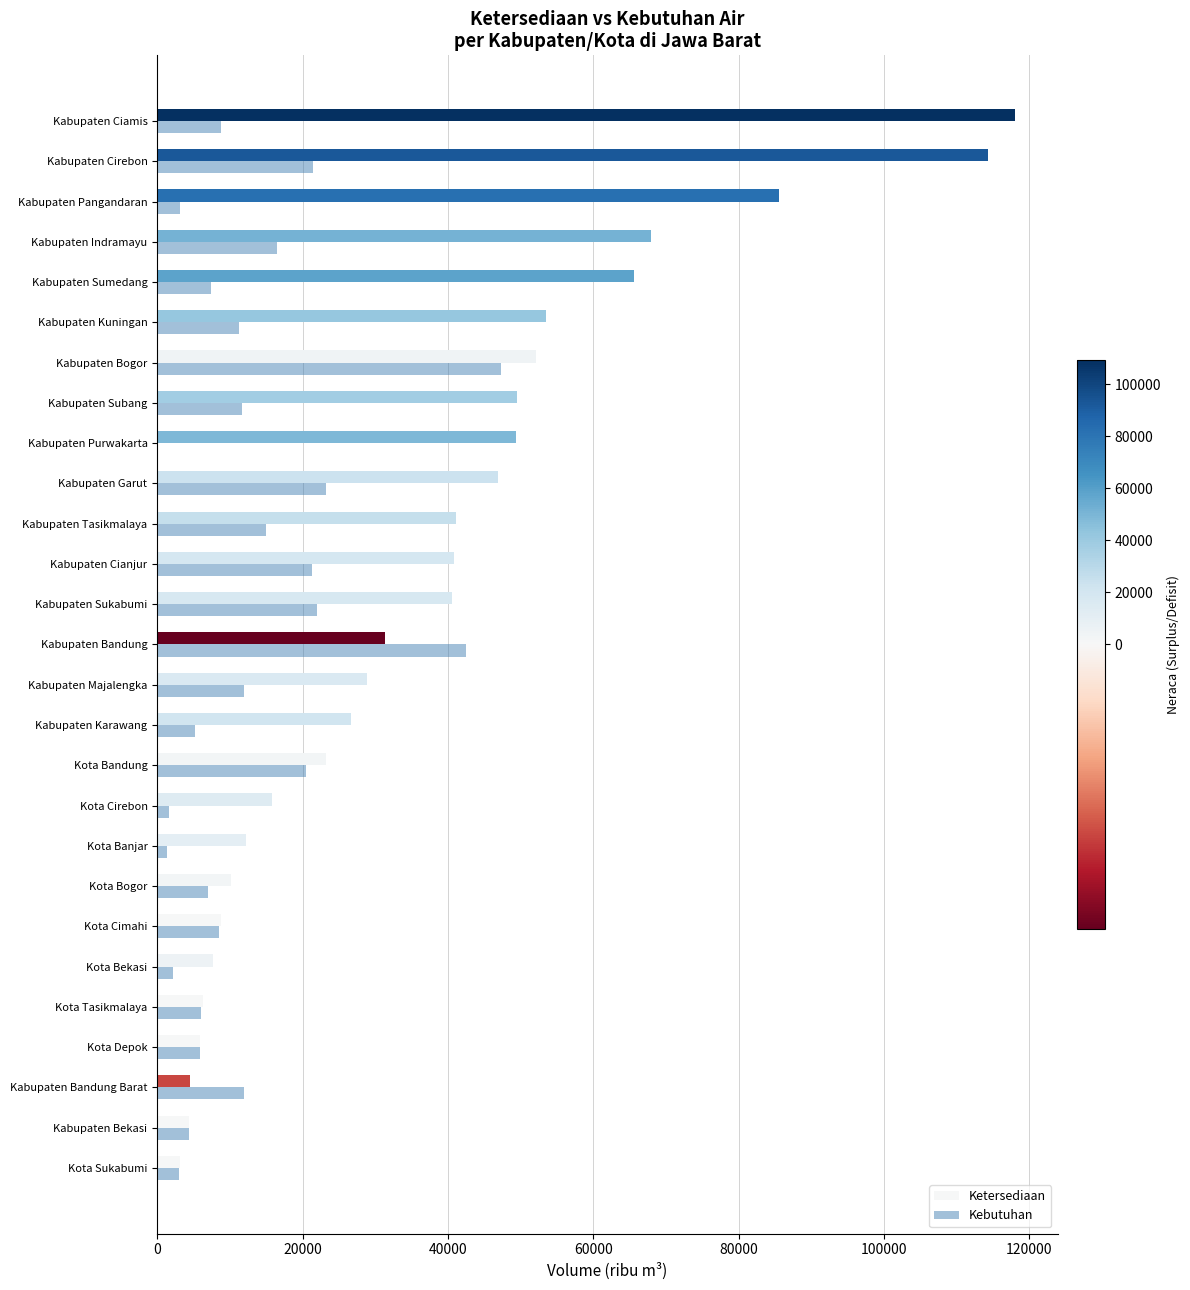

Read the Ketersediaan value at Kabupaten Bekasi.

4348.3